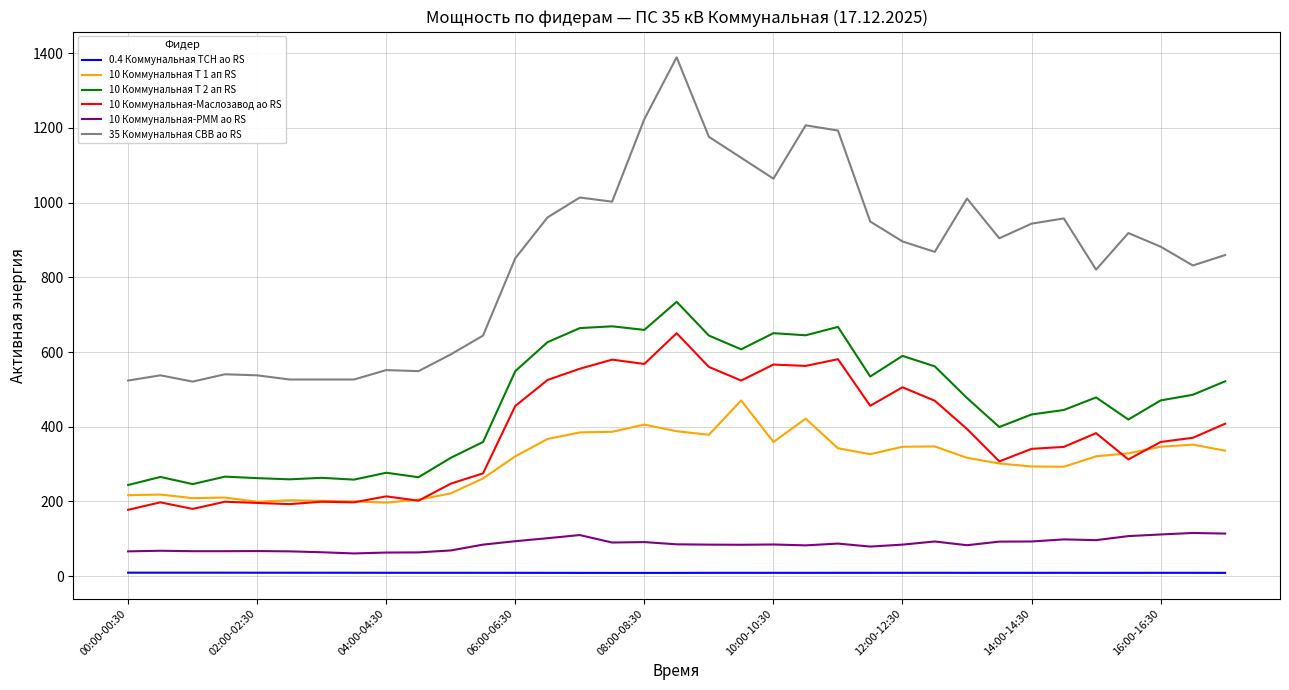

What is the highest value of the 35 Коммунальная СВВ ао RS series?

1388.8